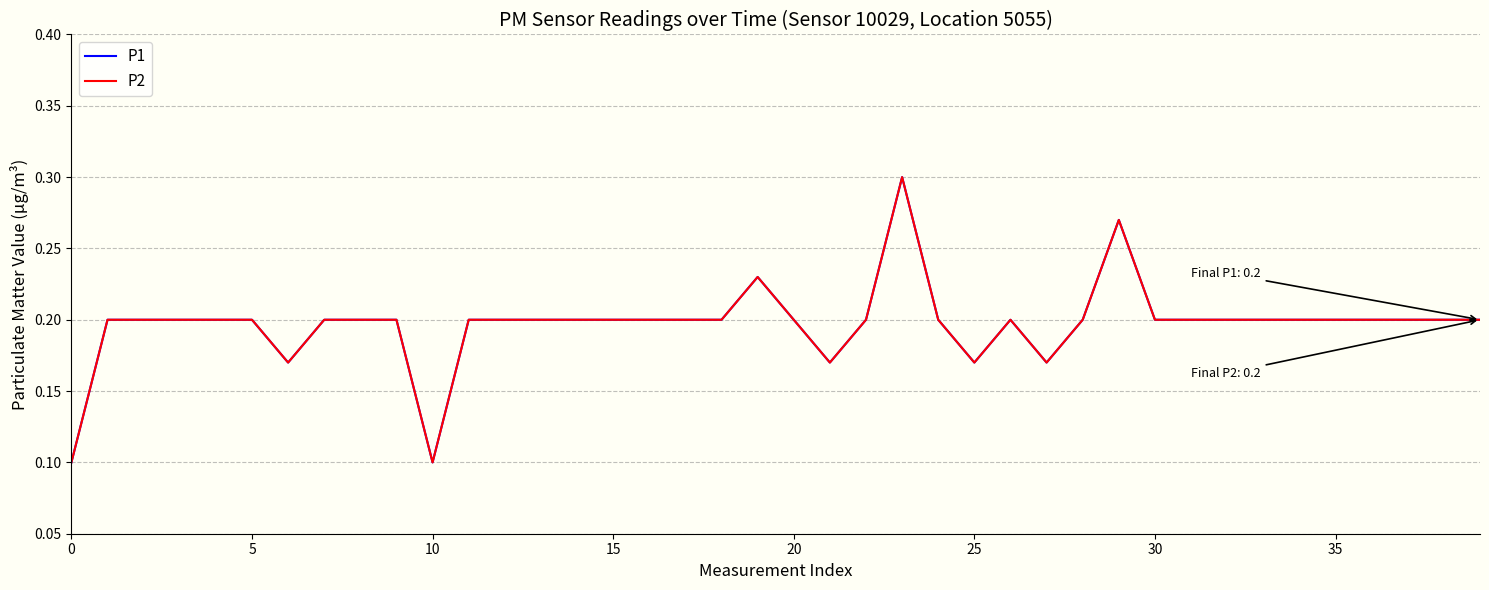

Is this an area chart (filled region under the line)?

No